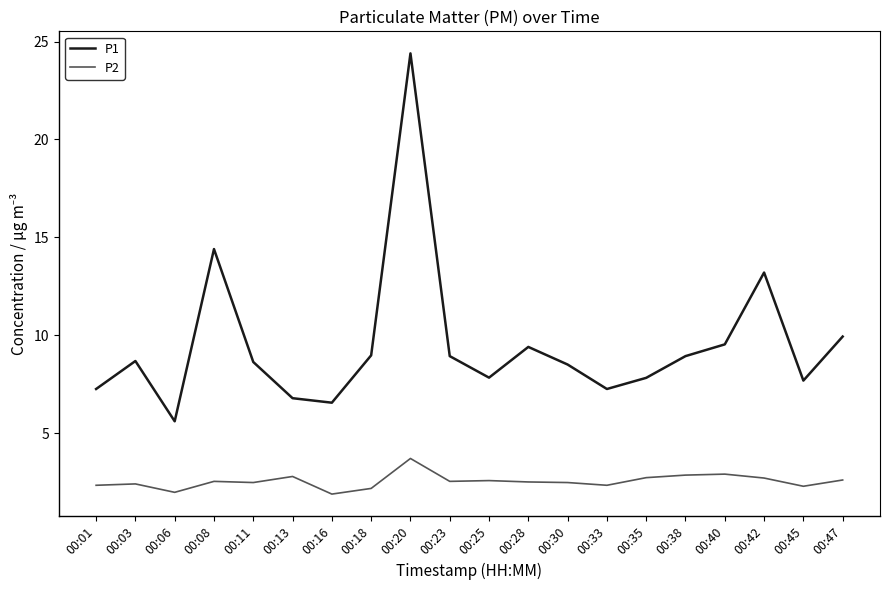

At which label does P1 reach its minimum?

00:06